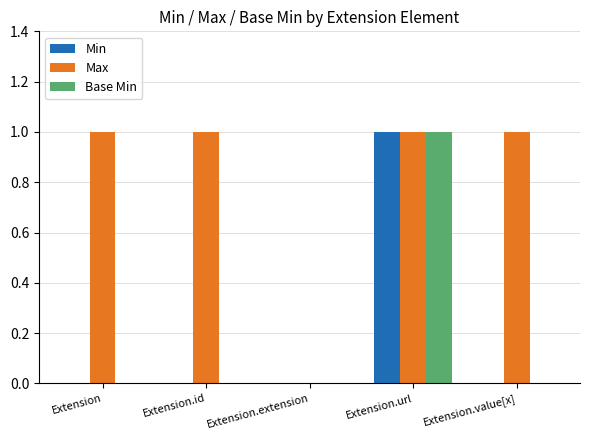

Reading left to right, what are all the values shown in this chart?

Min: Extension=0	Extension.id=0	Extension.extension=0	Extension.url=1	Extension.value[x]=0
Max: Extension=1	Extension.id=1	Extension.extension=0	Extension.url=1	Extension.value[x]=1
Base Min: Extension=0	Extension.id=0	Extension.extension=0	Extension.url=1	Extension.value[x]=0